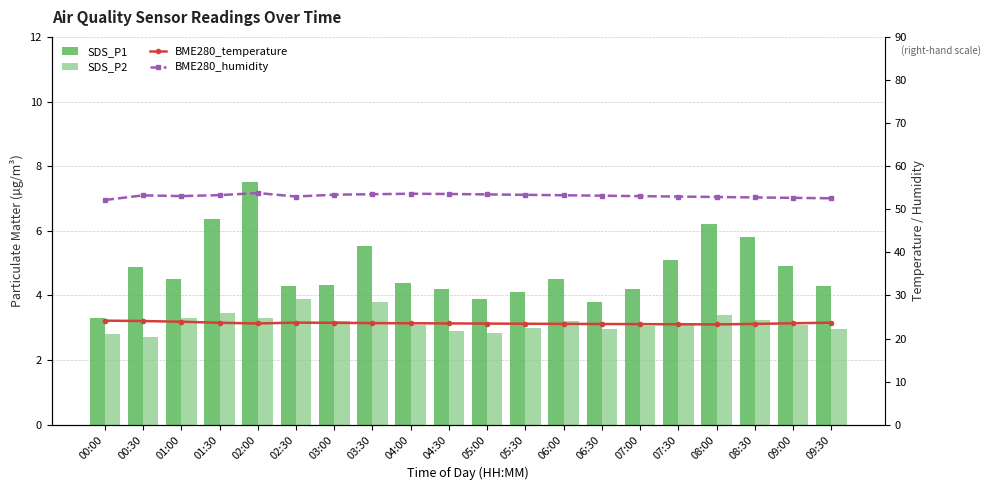

What is the value of the BME280_humidity bar at the 15th from the left?

53.0